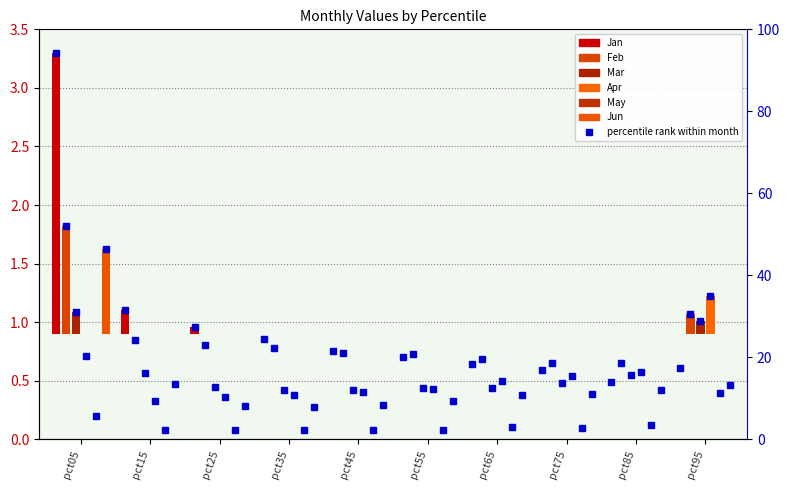

At how many categories does at least one series exceed 2?

1